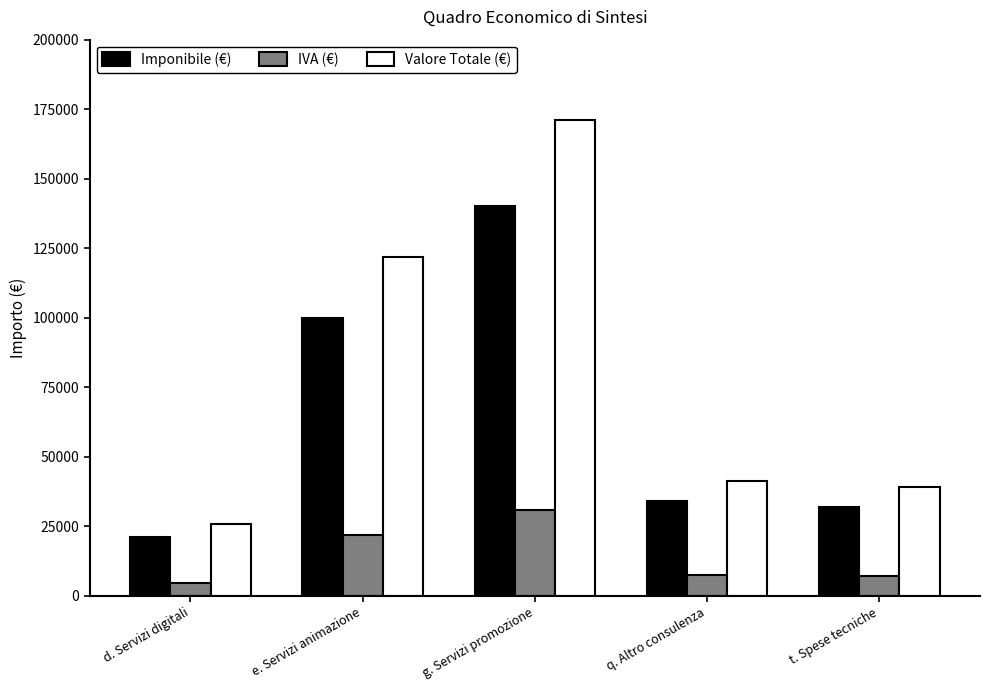

Where is Valore Totale (€) nearest to the value 98420?

e. Servizi animazione